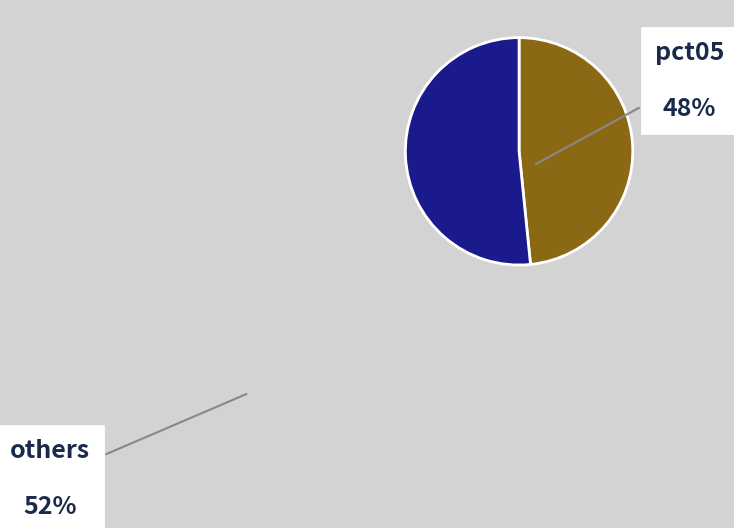

How many segments does this pie chart have?

2